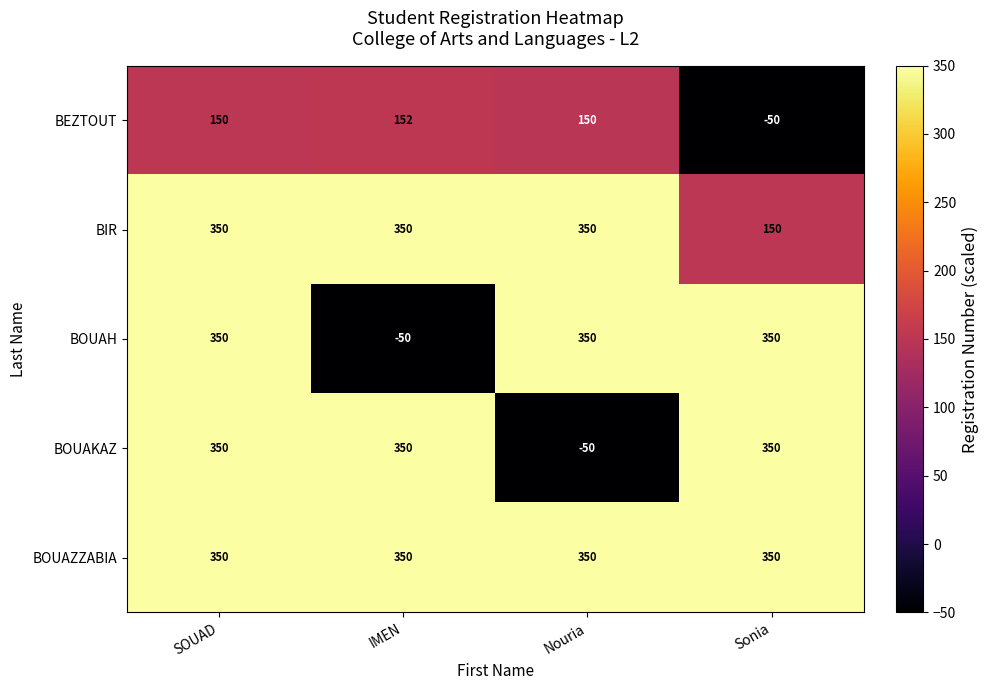

What is the total value across all series at IMEN?

1152